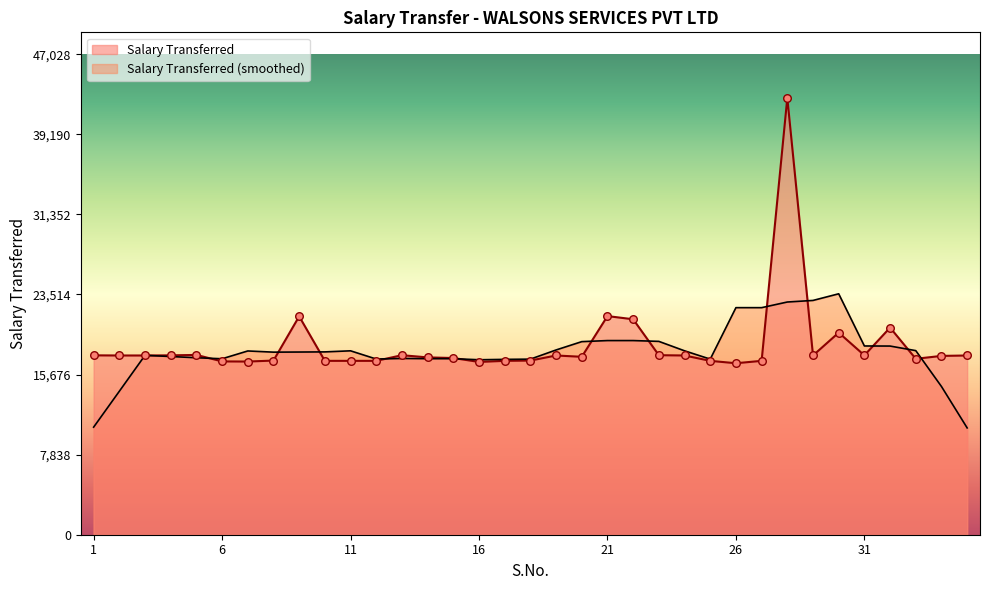

What is the ratio of the value at 19 to the value at 35?

1.0